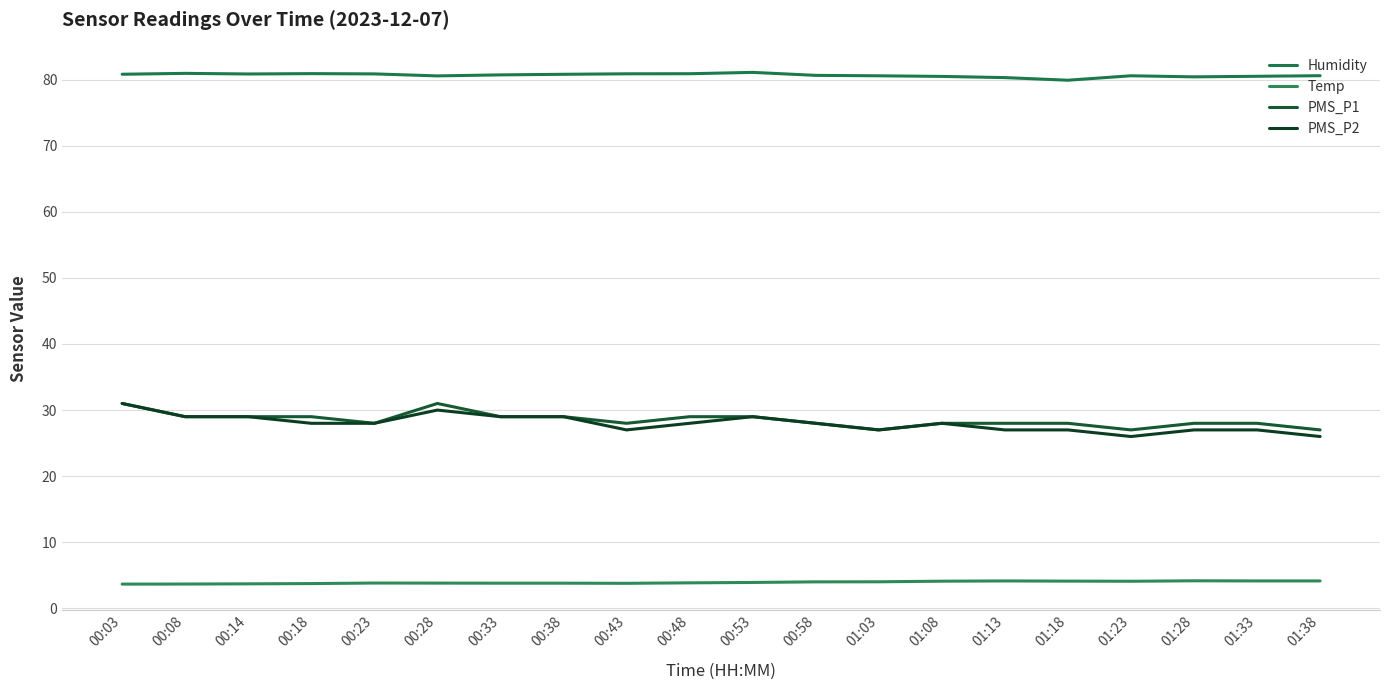

What is the total value across all series at 01:38?

137.7